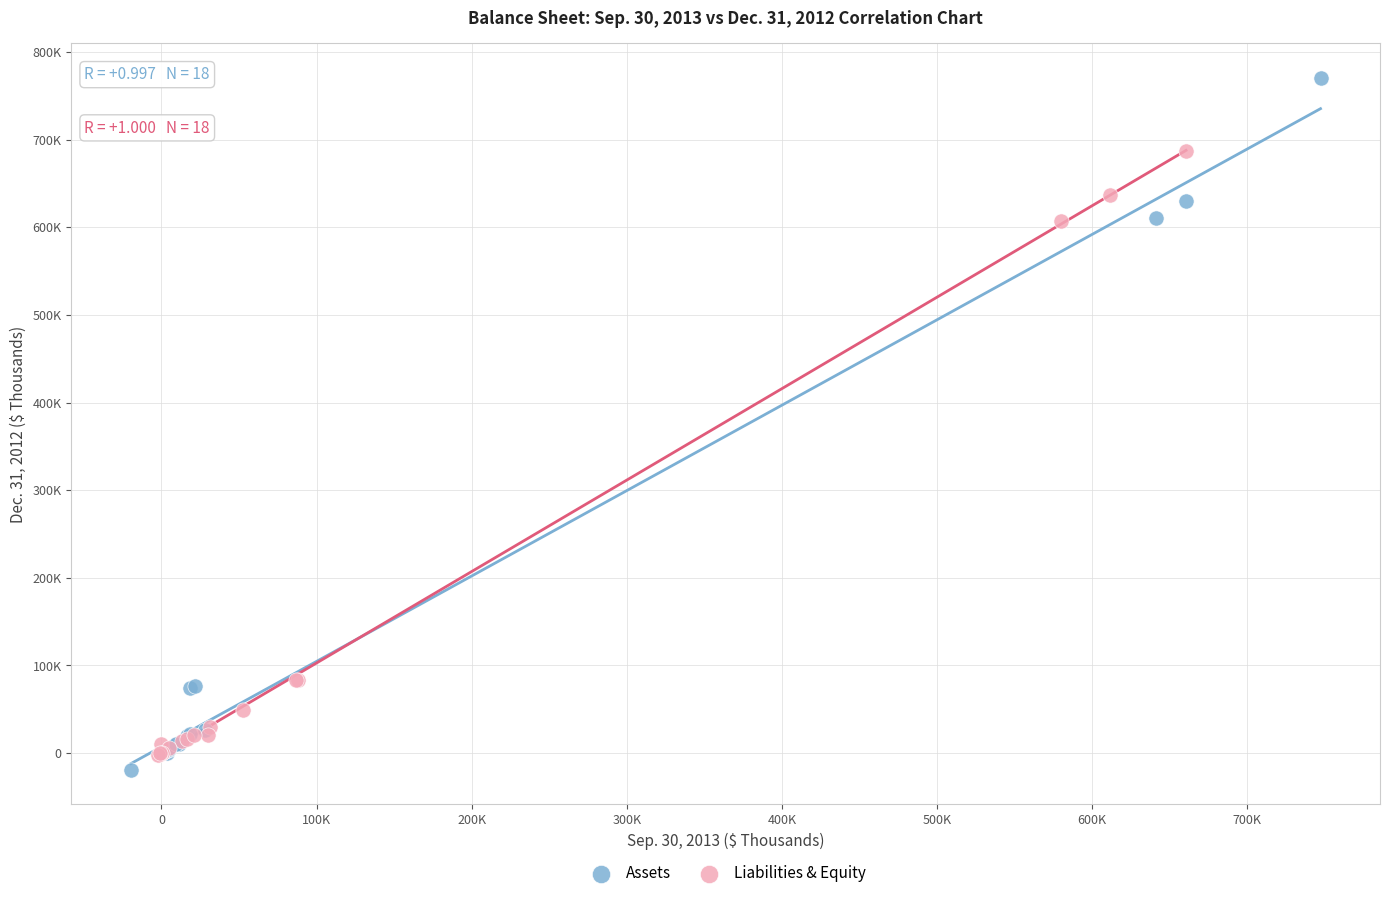

What are all the series names shown in the legend?

Assets, Liabilities & Equity